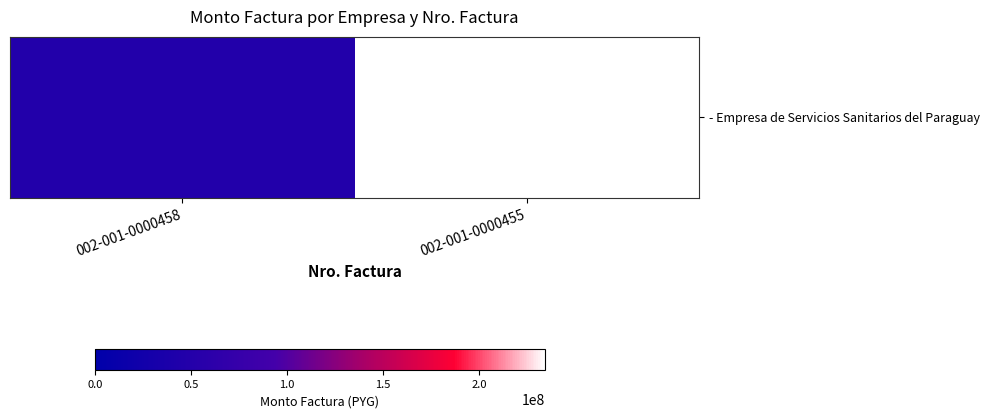

Between 002-001-0000455 and 002-001-0000458, which is larger?

002-001-0000455